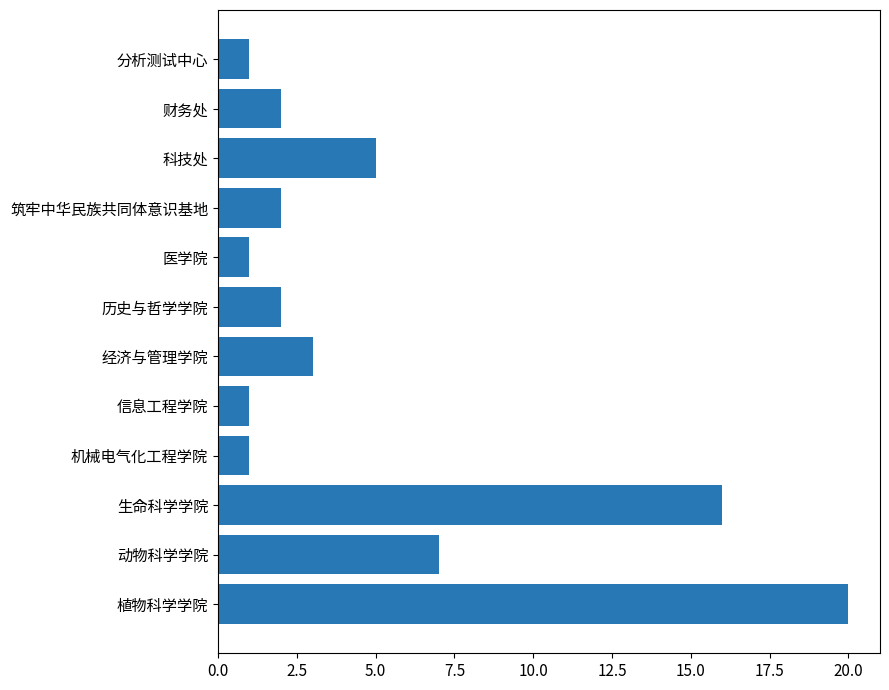

What is the difference between the values at 筑牢中华民族共同体意识基地 and 动物科学学院?

5